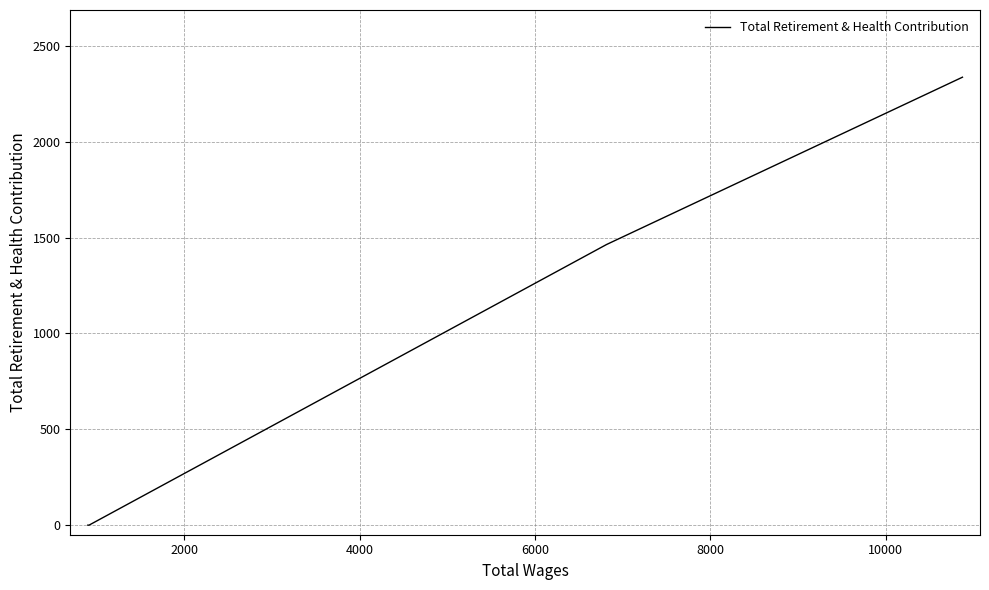

True or false: there are more than 2 points higher than both neighbors.

False